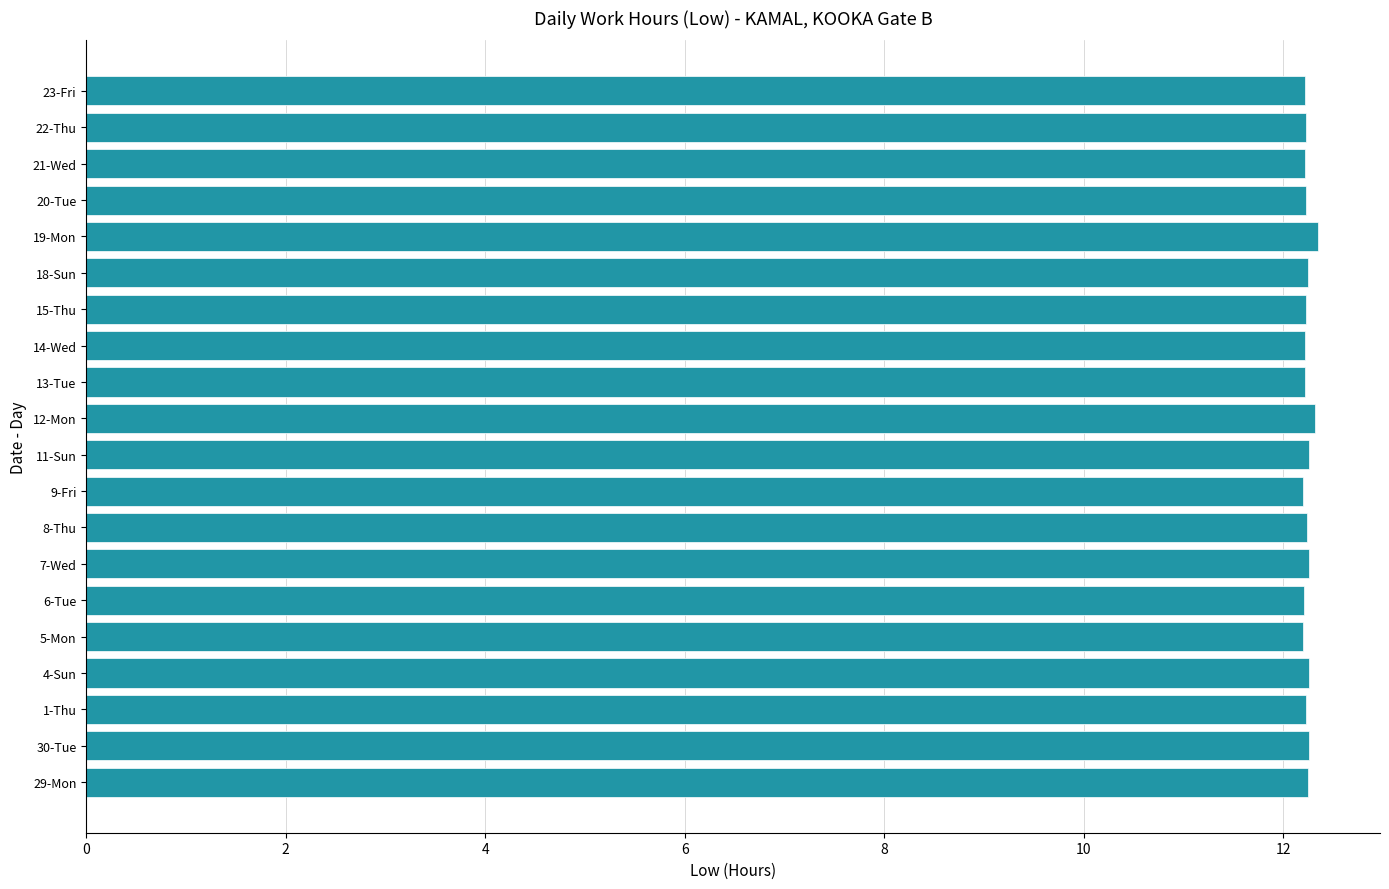

True or false: the data shows 12.2 at 22-Thu.

True